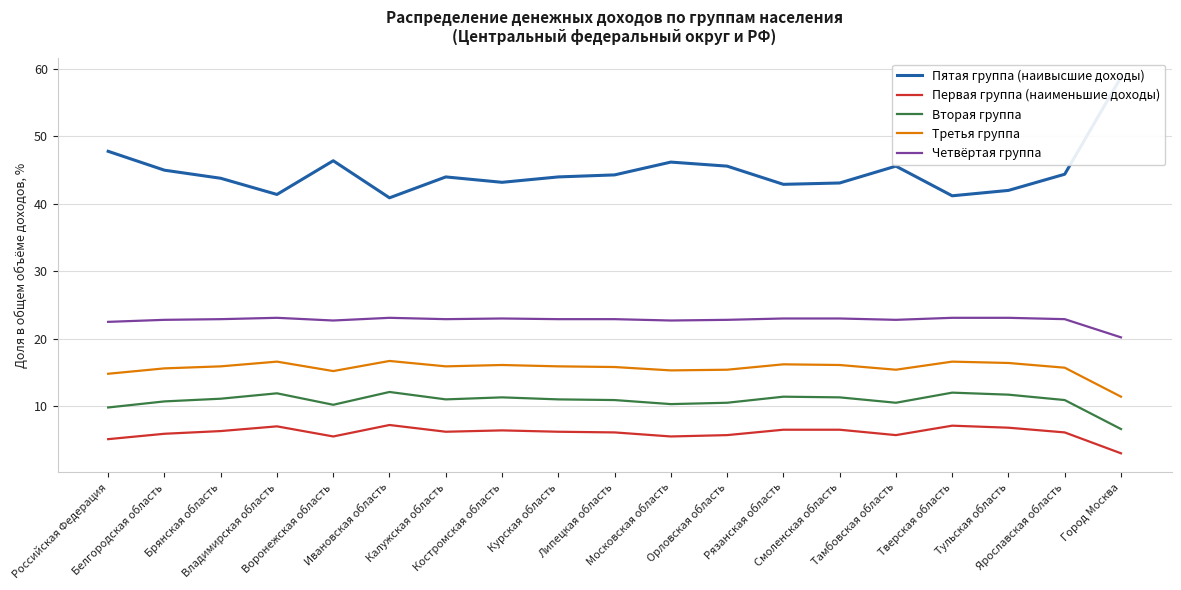

What is the average value of the Четвёртая группа series?

22.8